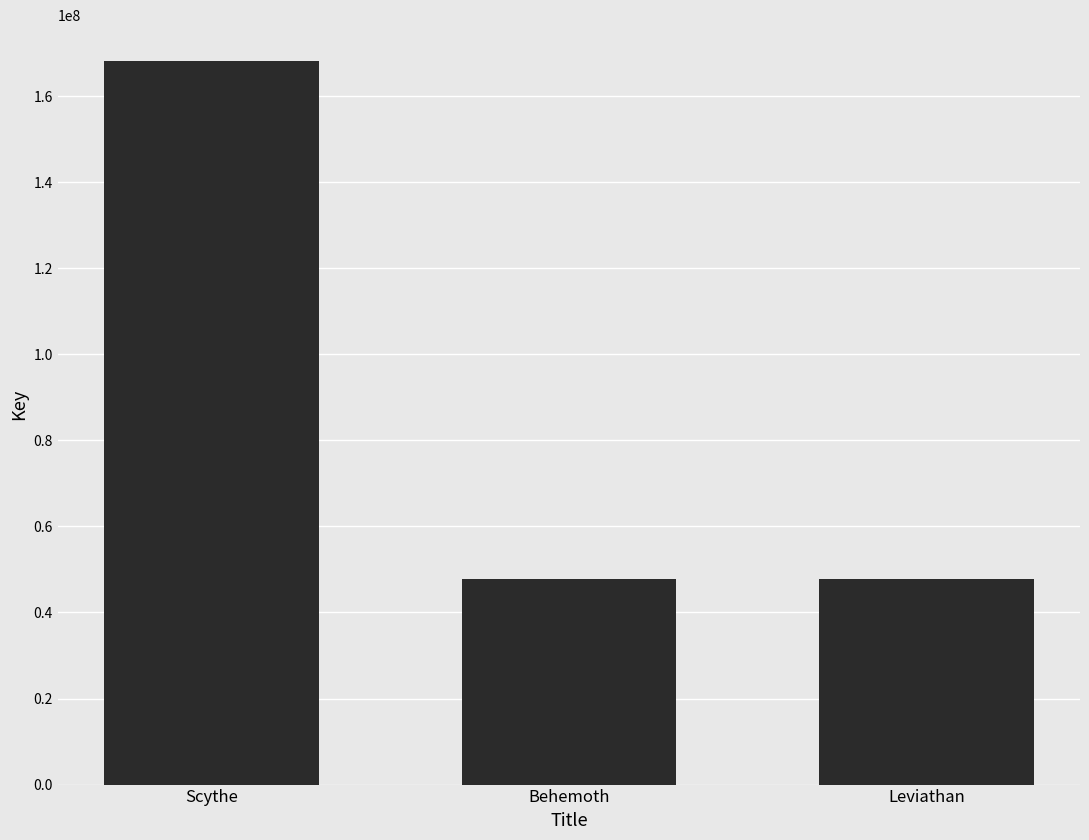

What is the change in value from Scythe to Leviathan?

-120221871